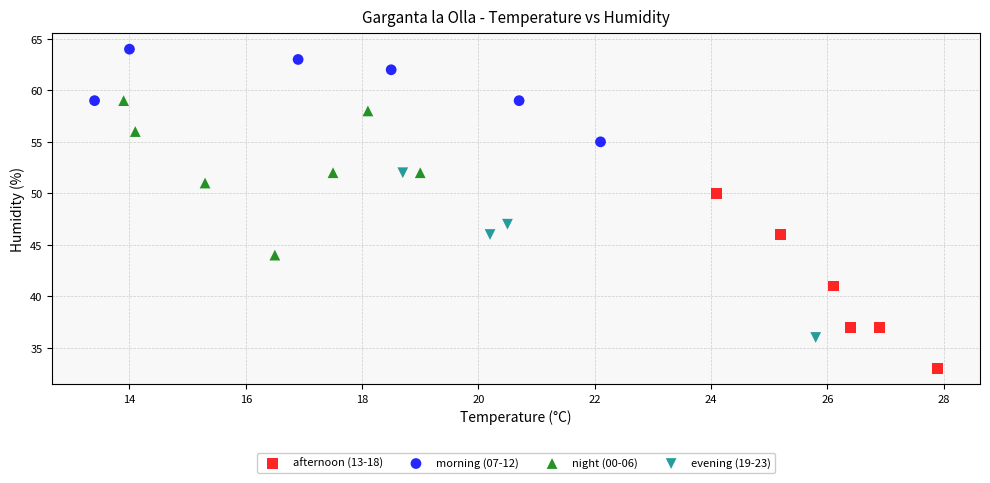

Which series reaches the minimum Y coordinate?

afternoon (13-18)